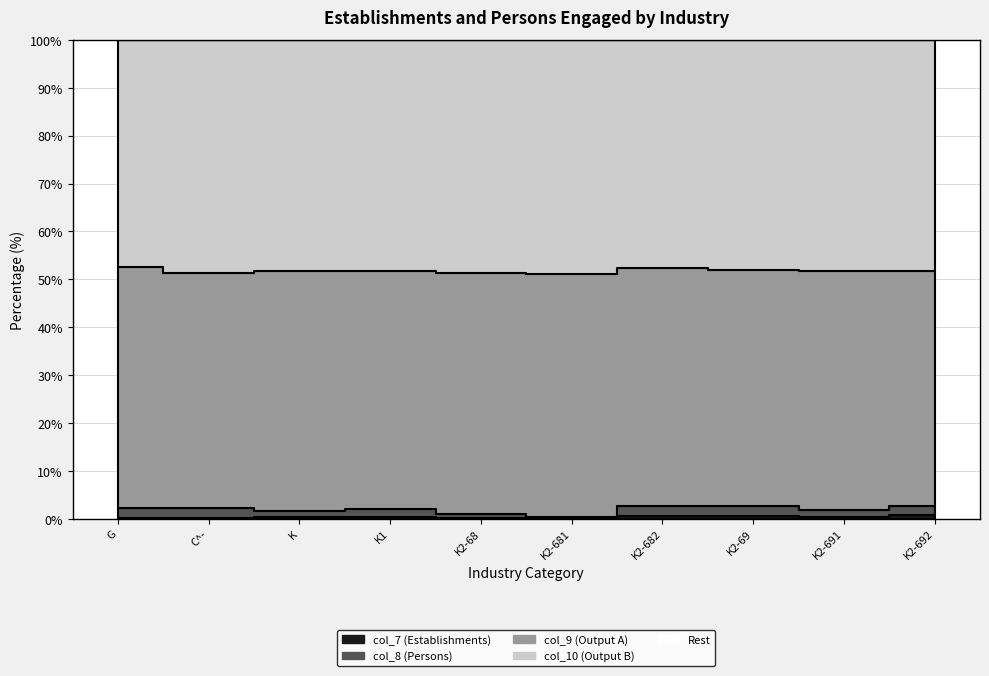

What is the value of the col_9 point at the 9th from the left?

611422